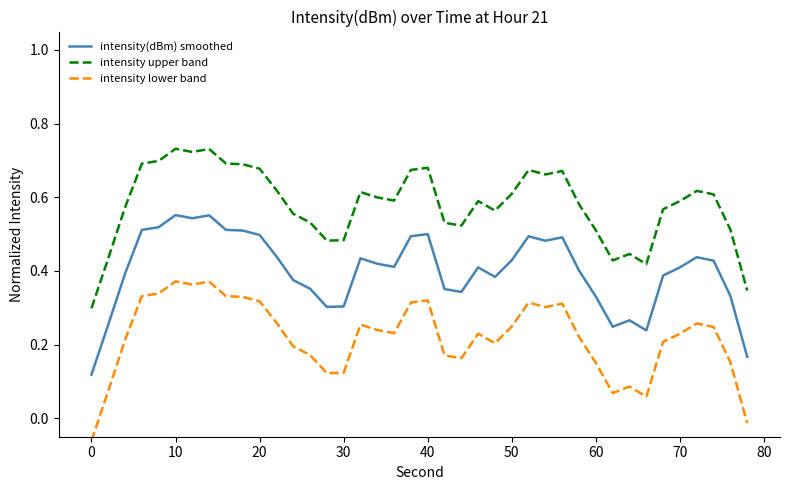

Where is intensity(dBm) smoothed nearest to the value 0?

0